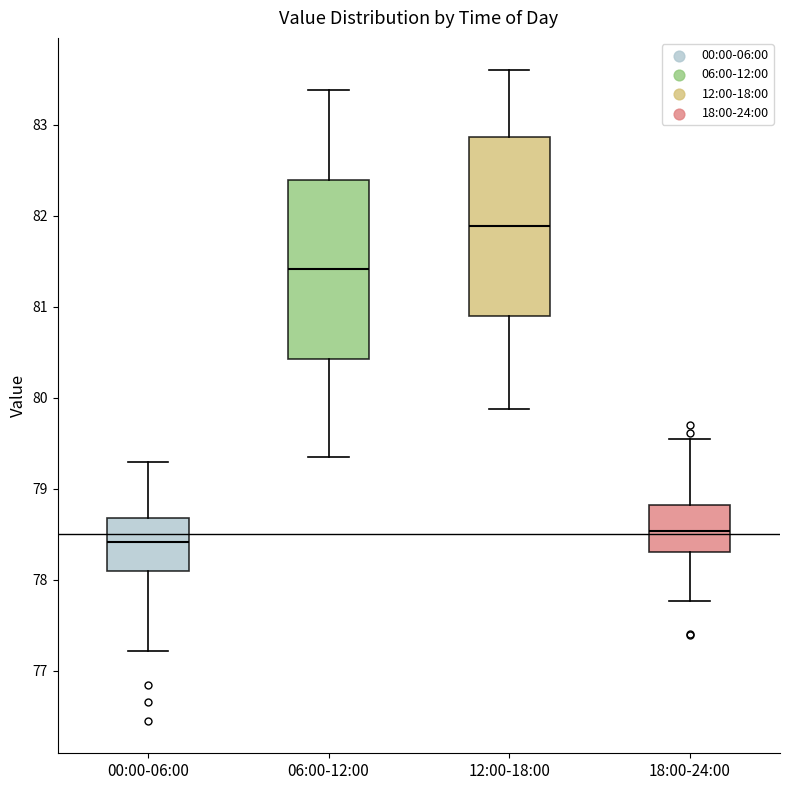

Reading left to right, transcribe this box plot: for each box, give where its median line is, the range the box spans, and where its two whiskers end, as read against the y-axis. The values are not printed on the chart, so give them approximately, as read against the axis.

00:00-06:00: median 78.4, box 78.1 to 78.7, whiskers 77.2 to 79.3
06:00-12:00: median 81.4, box 80.4 to 82.4, whiskers 79.4 to 83.4
12:00-18:00: median 81.9, box 80.9 to 82.9, whiskers 79.9 to 83.6
18:00-24:00: median 78.5, box 78.3 to 78.8, whiskers 77.8 to 79.6